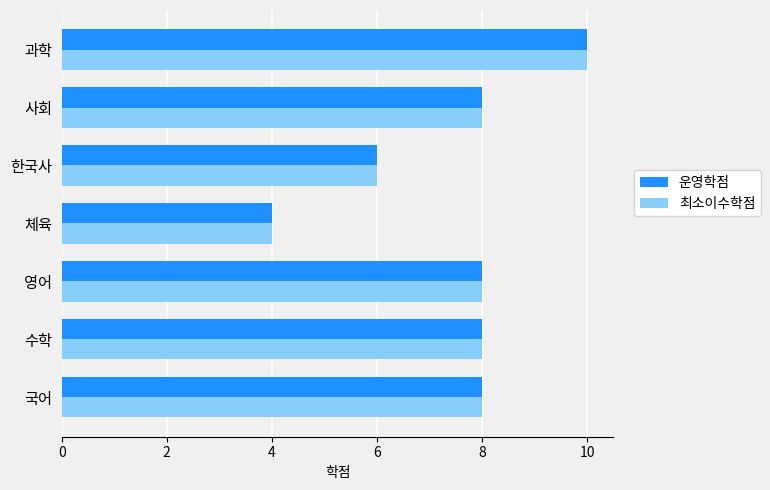

Is it true that 운영학점 equals 5 at 국어?

False